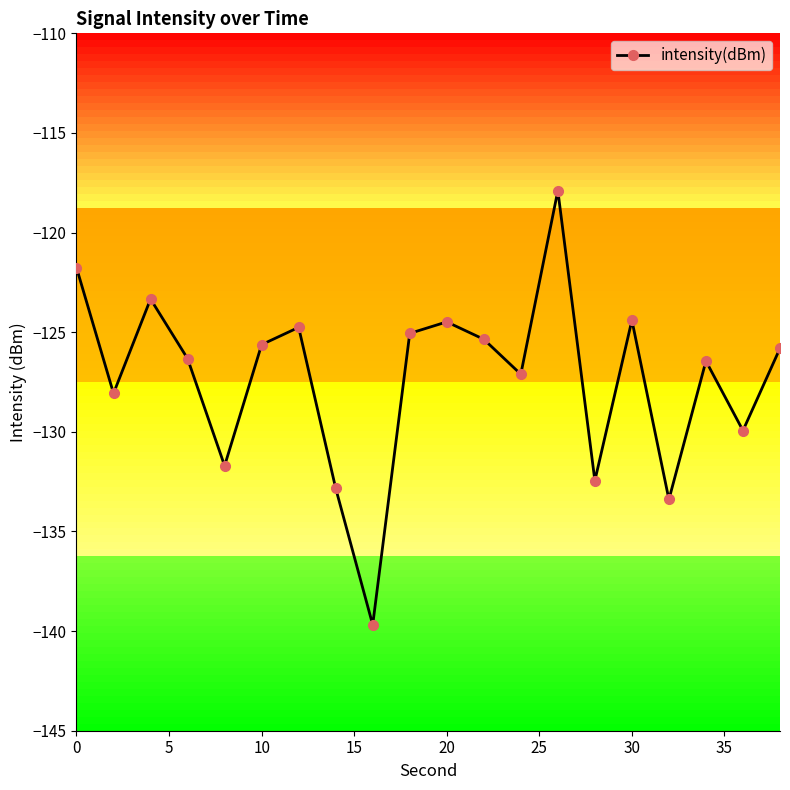

What is the minimum value for intensity(dBm)?

-139.7